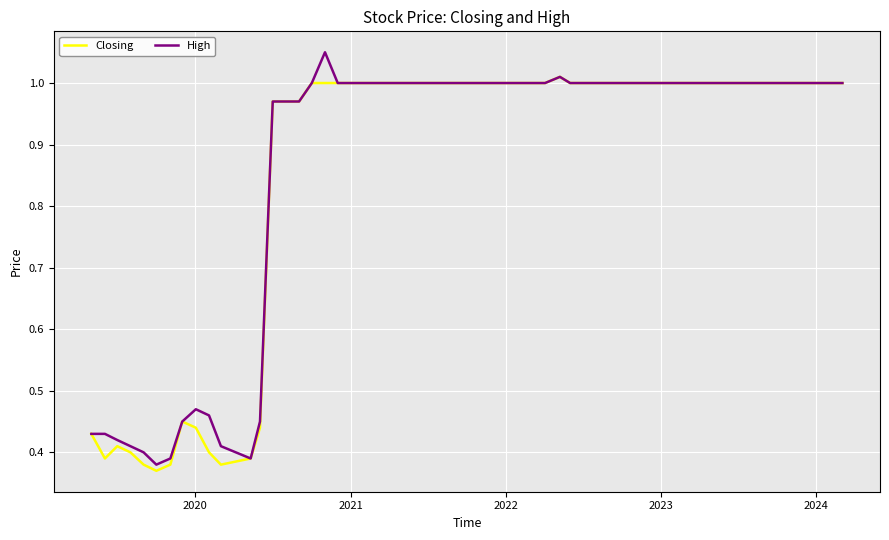

Rank the series by their maximum value, from lowest to highest.

Closing, High